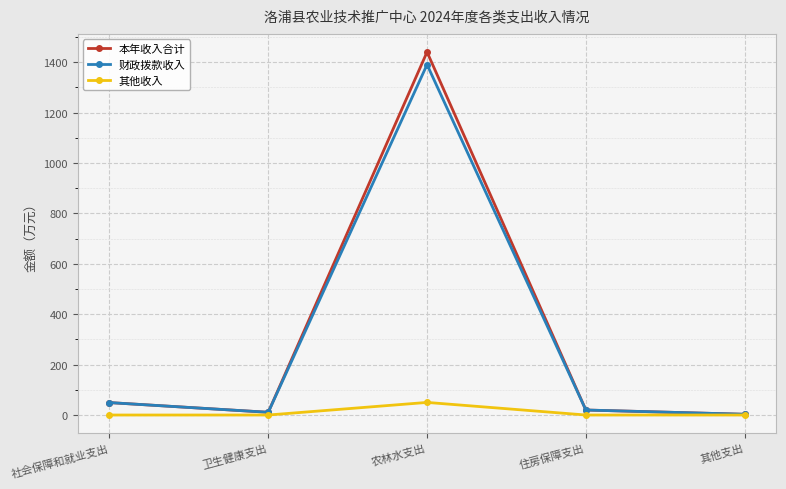

What is the spread (max minus min) of values at 其他支出?

2.9